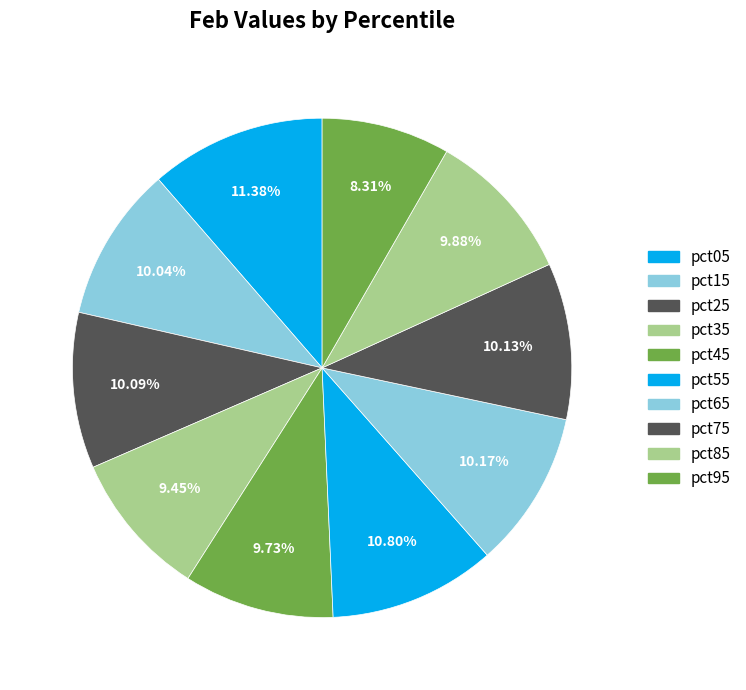

To the nearest percent, what portion does pct45 represent?

10%